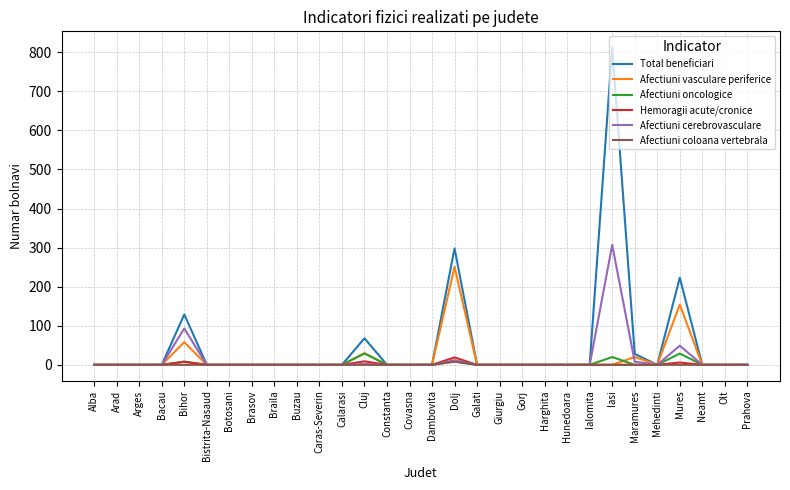

Is this an area chart (filled region under the line)?

No